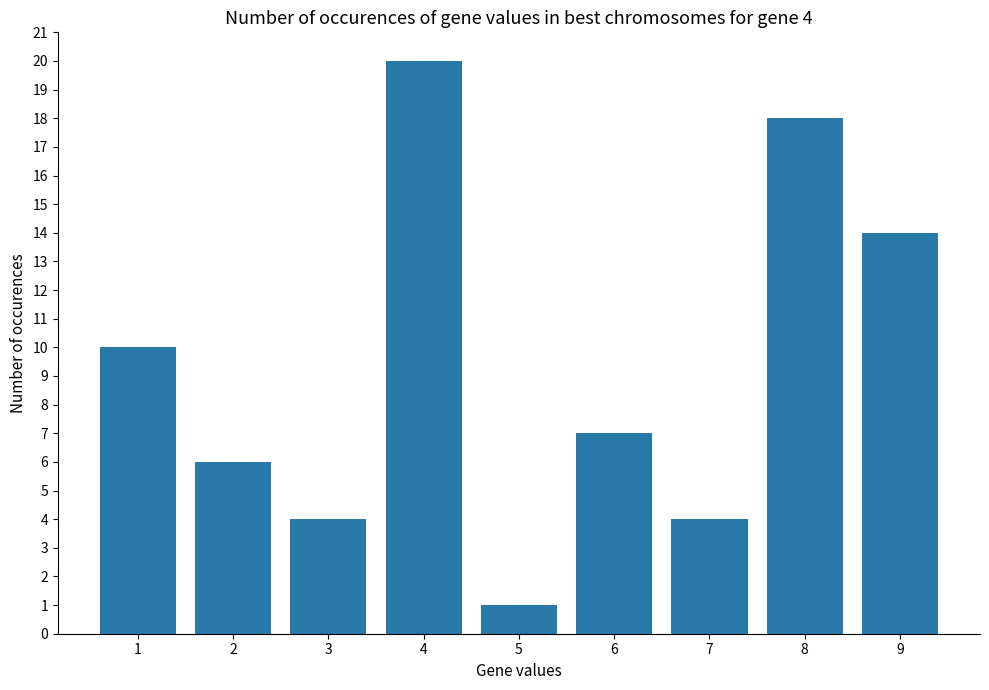

What is the value of the 4th bar from the left?

20